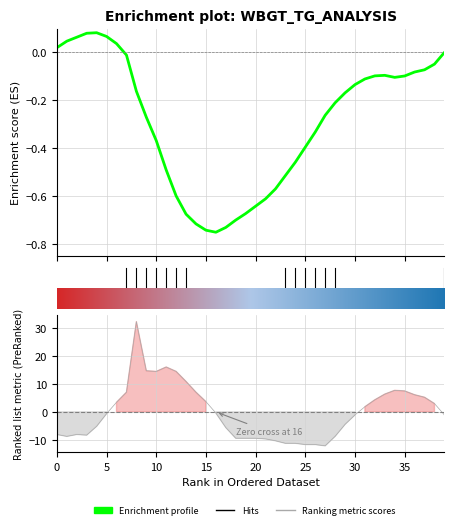

How many lines are shown in the chart?

1